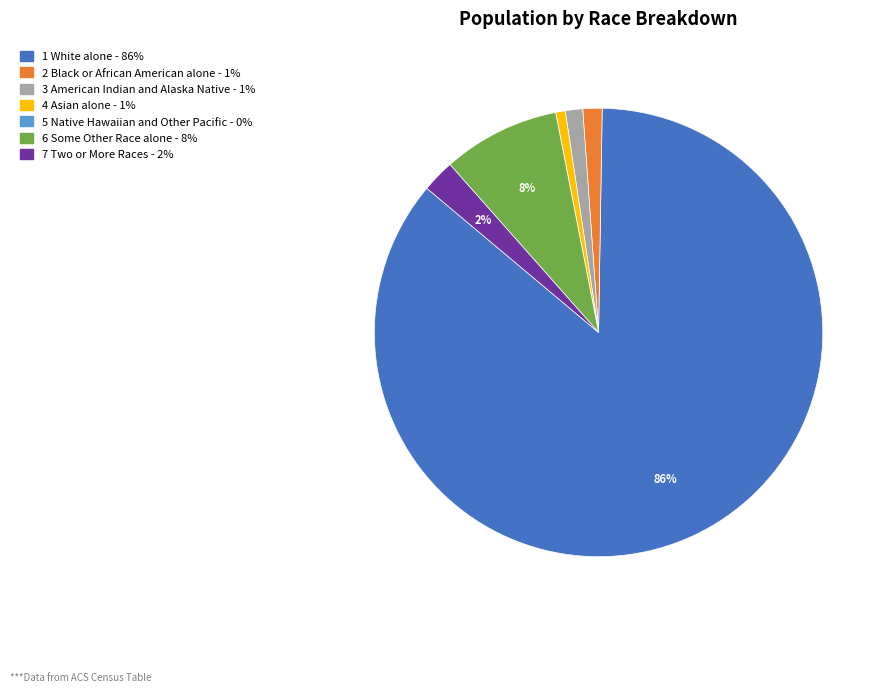

To the nearest percent, what is the average slice percentage?

14%